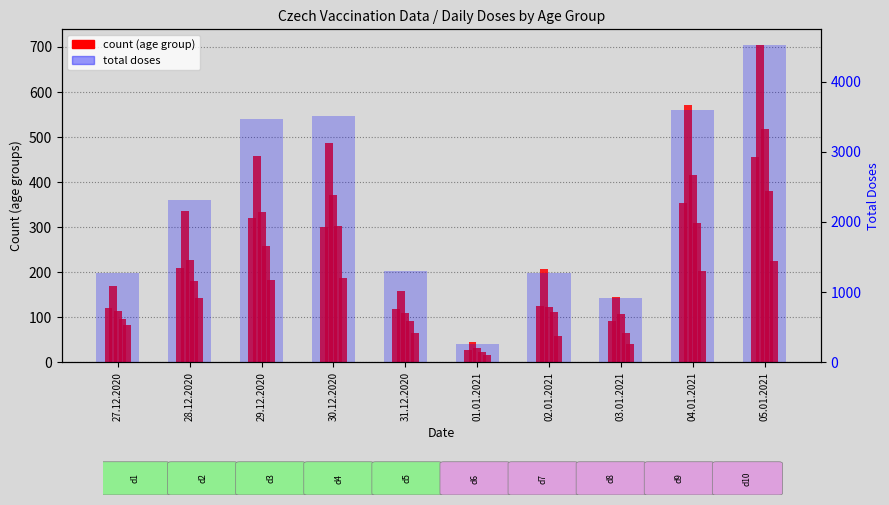

True or false: the data shows 922 at 03.01.2021.

True